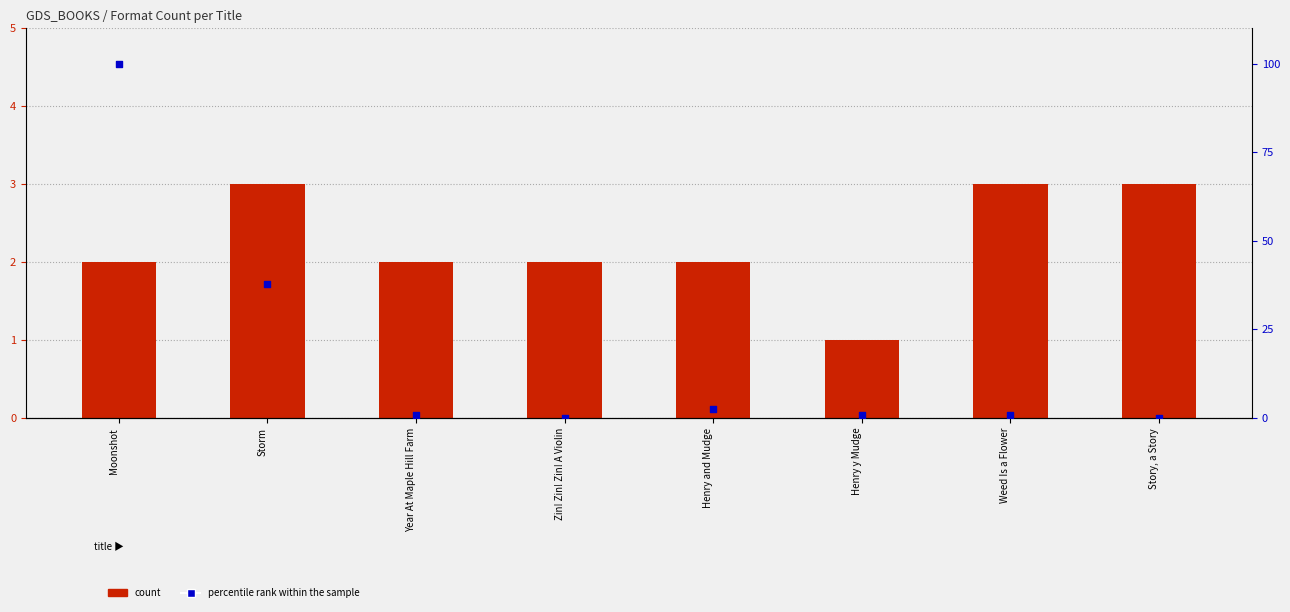

Is the value of count at Storm greater than the value of percentile rank within the sample at Story, a Story?

Yes